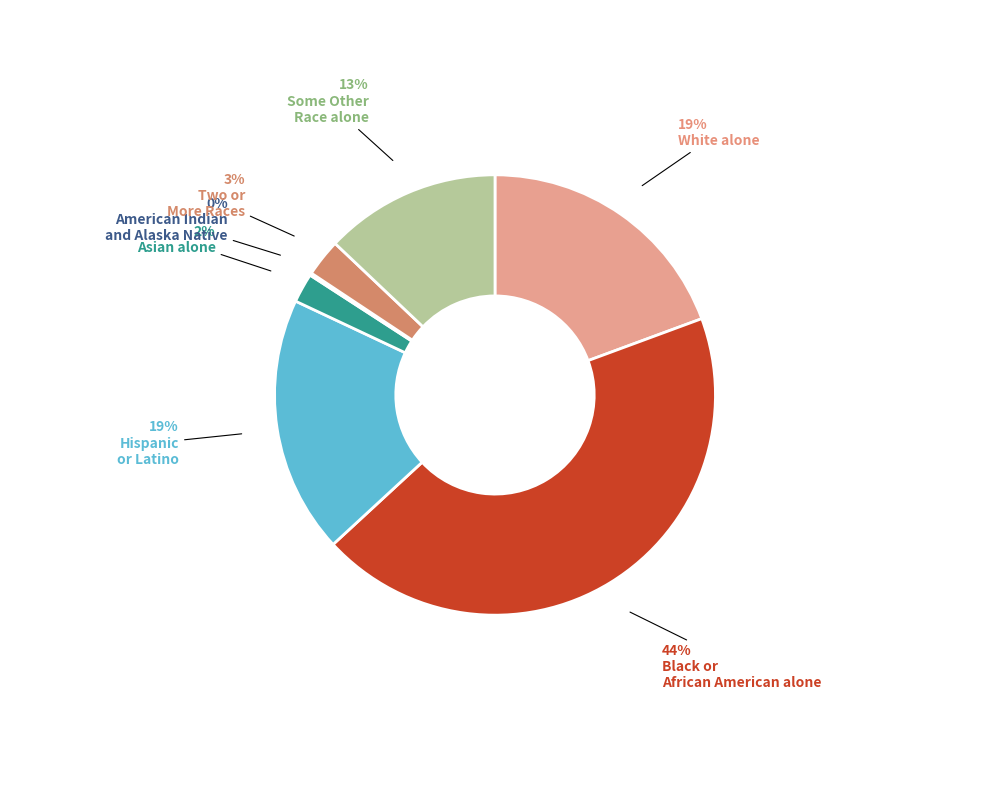

To the nearest percent, what is the difference between the largest and smallest slice percentages?

44%